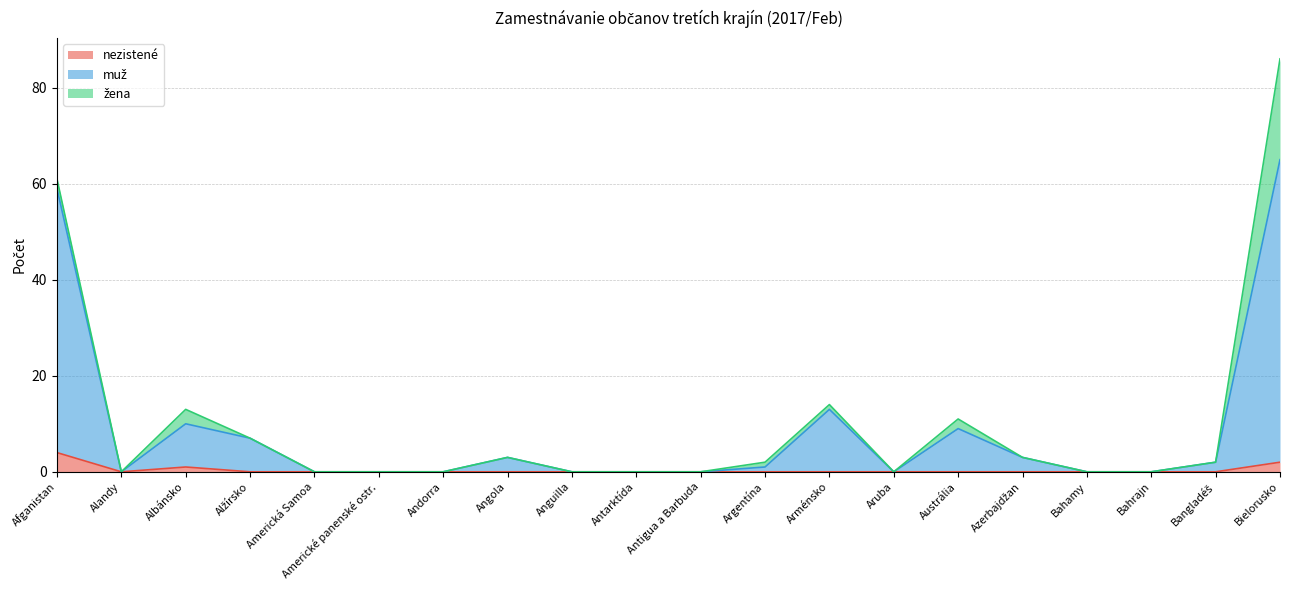

Is it true that nezistené equals 0 at Anguilla?

True